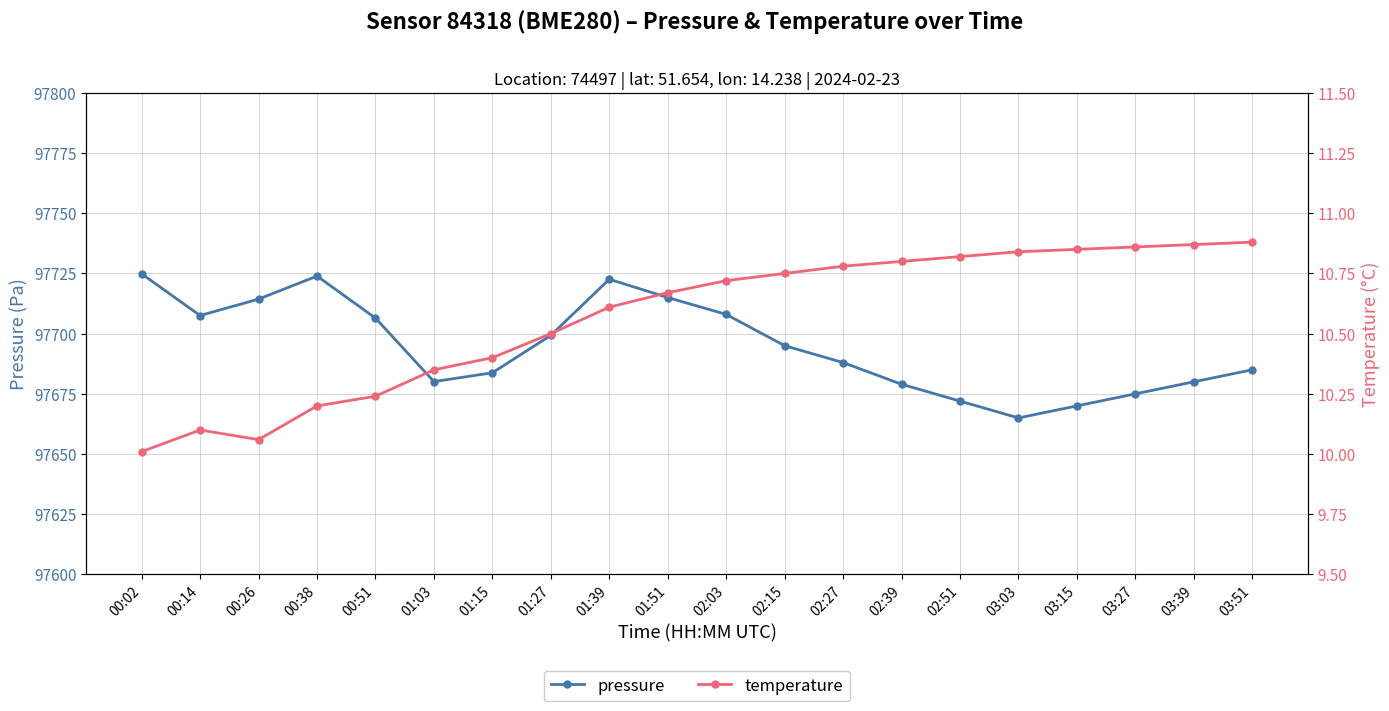

What is the difference between the maximum and minimum values in the pressure series?

59.8